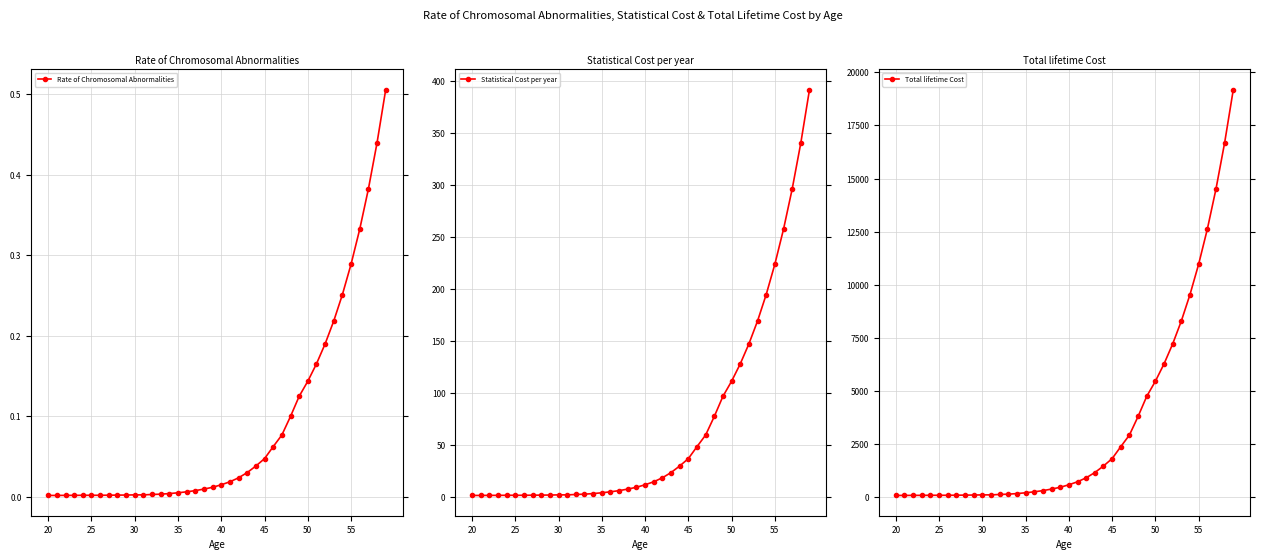

The value of Rate of Chromosomal Abnormalities at 30 is 0.0. True or false?

True